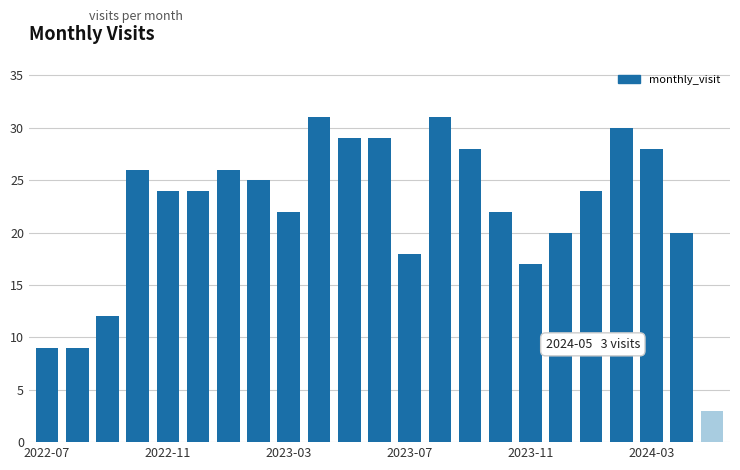

What is the smallest value displayed?

3